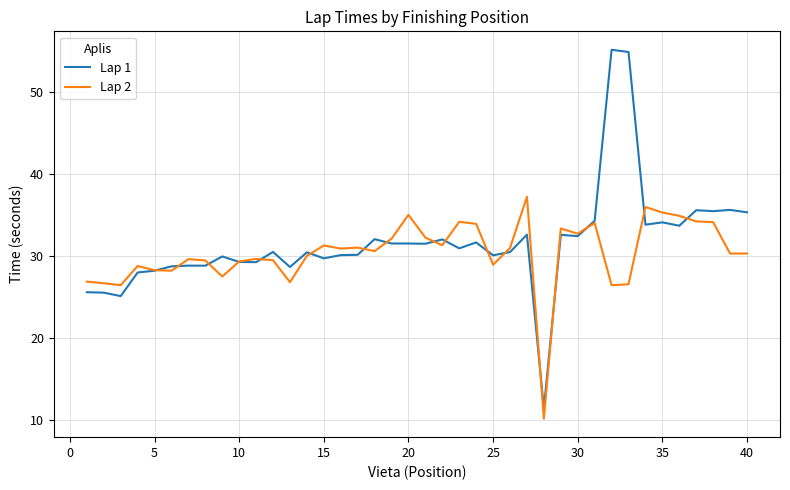

List the series in order of their peak value, lowest first.

Lap 2, Lap 1